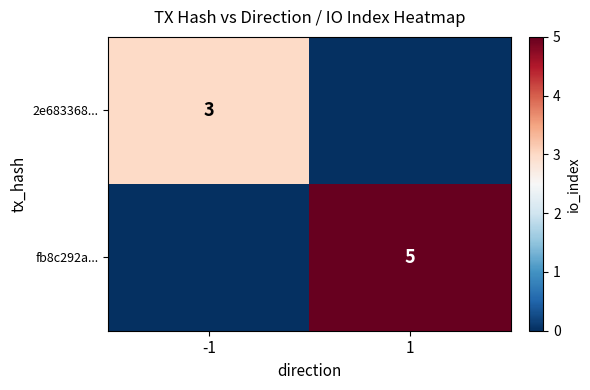

The fb8c292a... series shows 2 at 1. True or false?

False